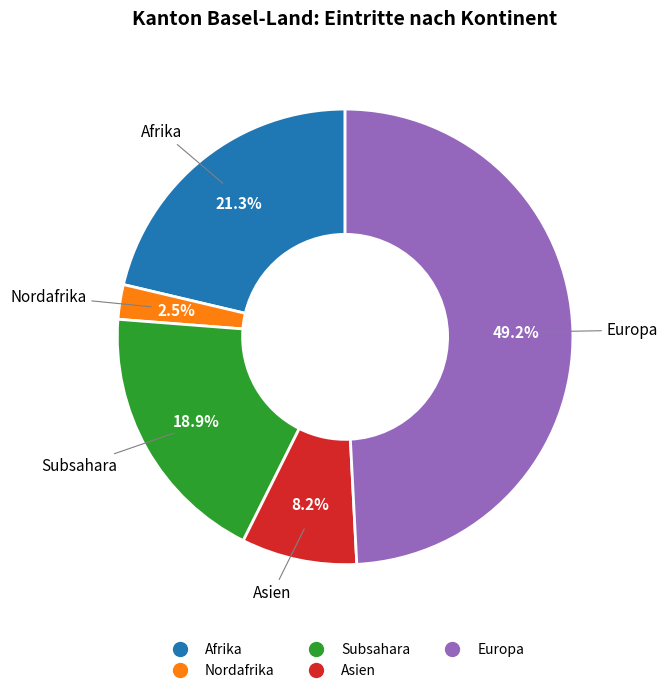

Is there a majority slice in this chart?

No